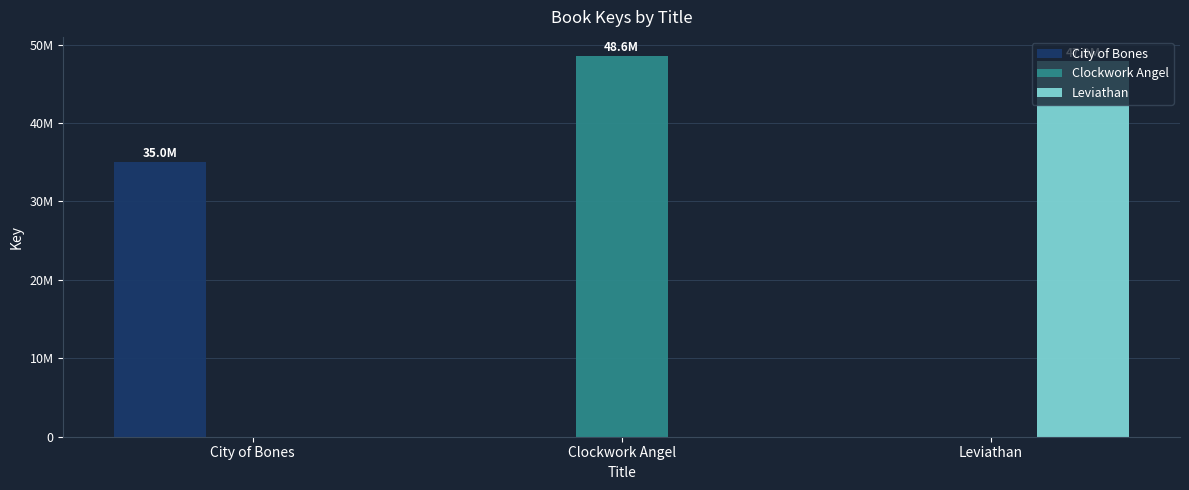

What are all the series names shown in the legend?

City of Bones, Clockwork Angel, Leviathan